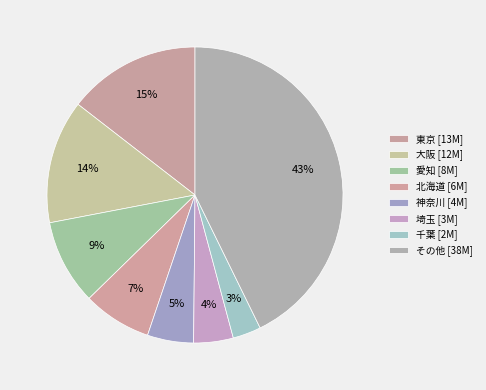

Which category has the biggest portion of the pie?

その他